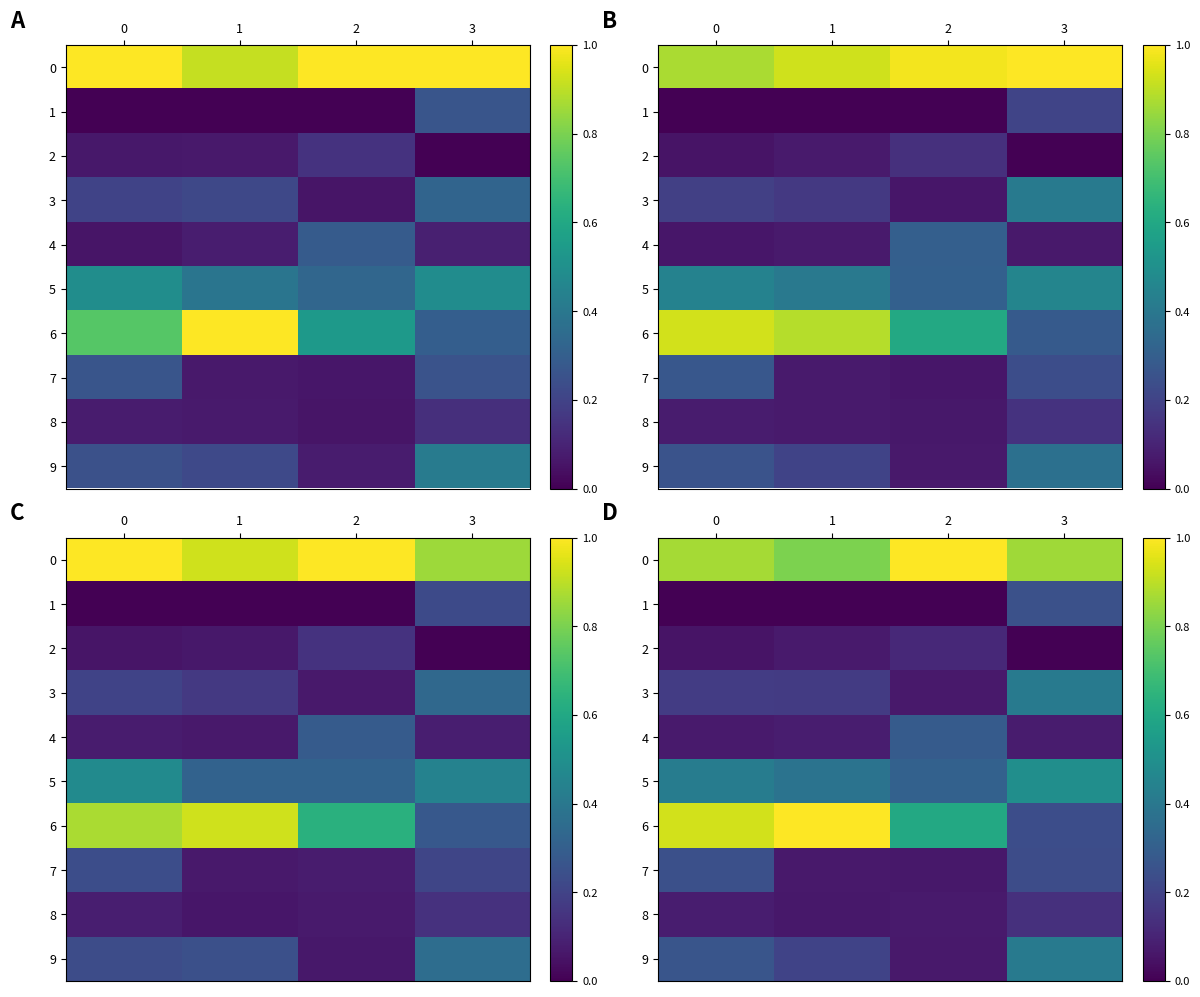

Which series changed the most between 0 and 3?

row_6